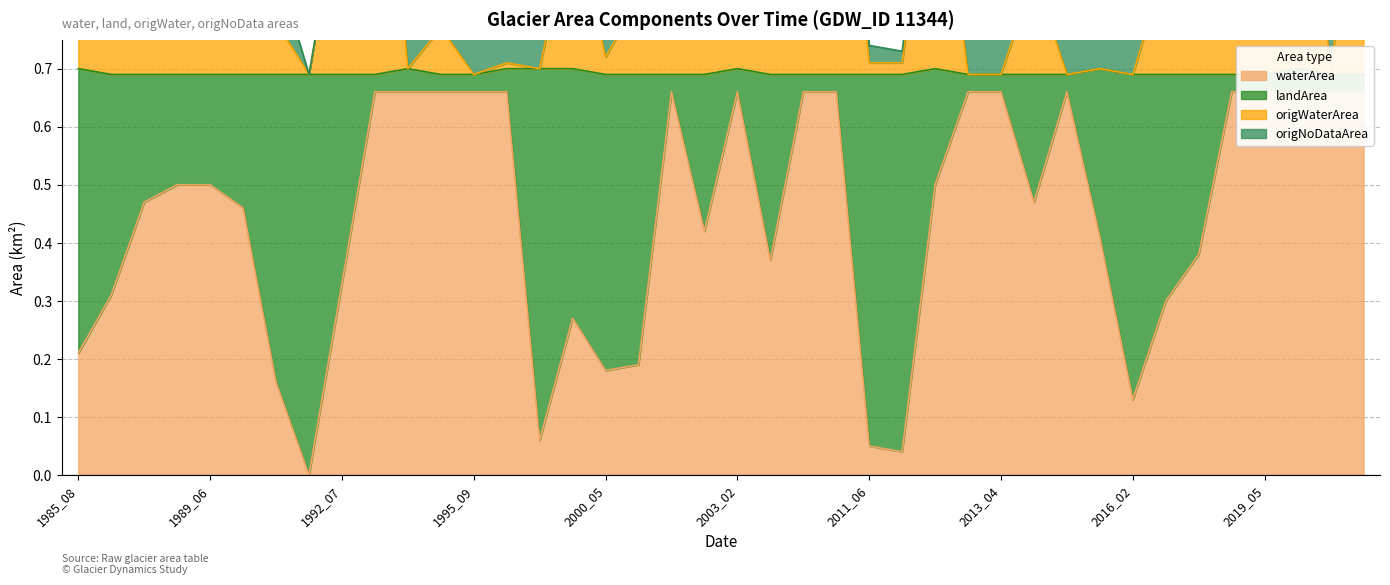

Read the origWaterArea value at 1989_07.

1.2